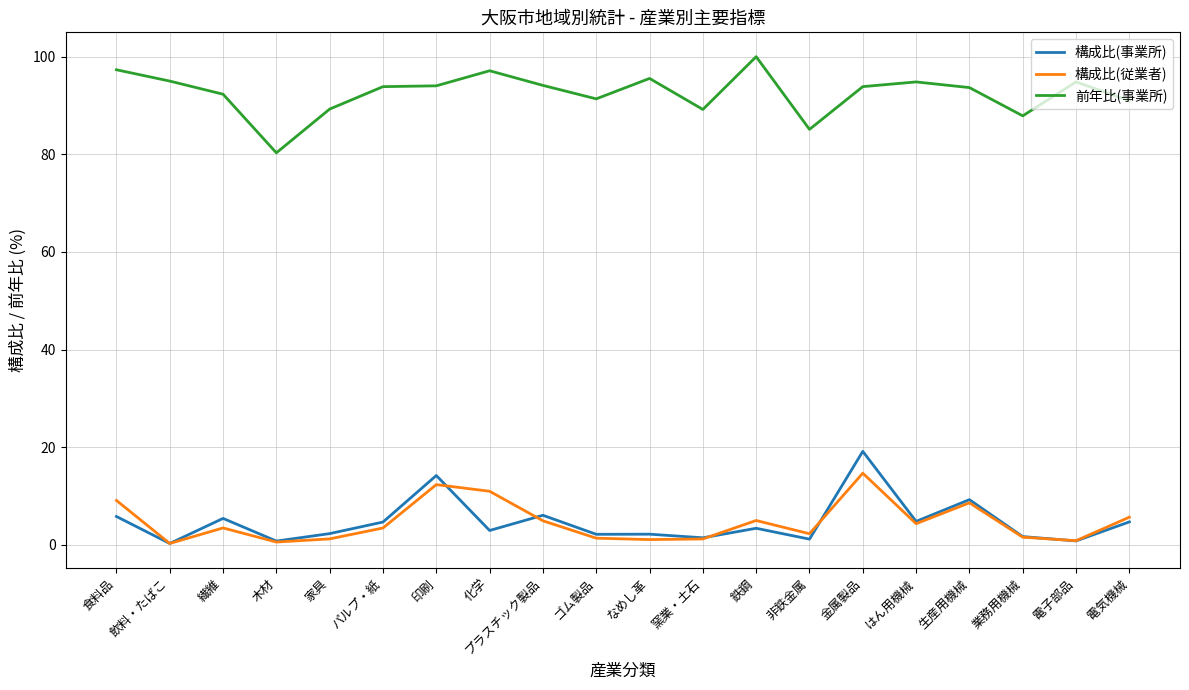

In 構成比(事業所), how many points are higher than both neighbors (excluding endpoints)?

7